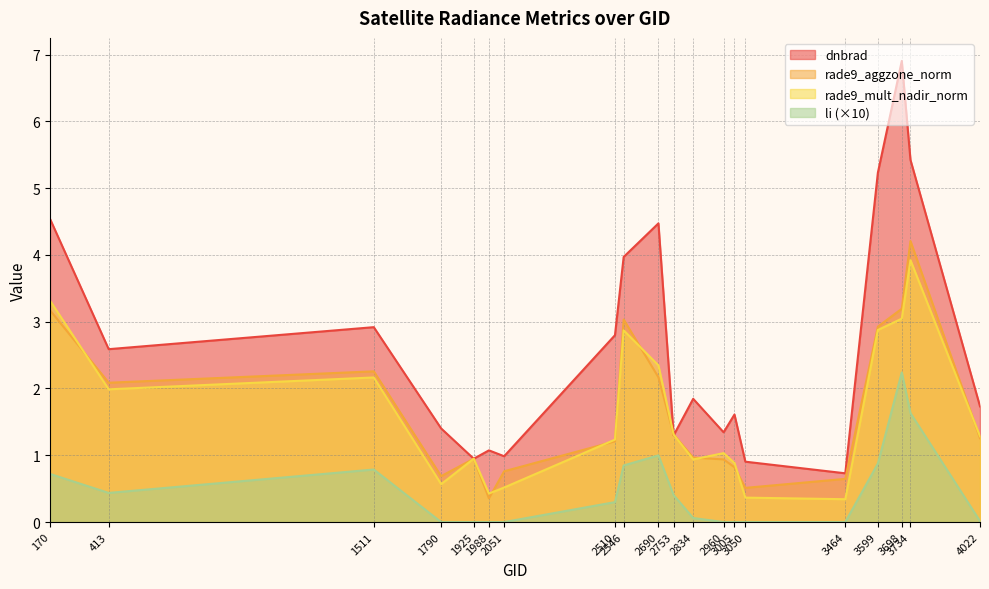

Reading left to right, what are all the values shown in this chart?

dnbrad: 170=4.5	413=2.6	1511=2.9	1790=1.4	1925=0.9	1988=1.1	2051=1.0	2510=2.8	2546=4.0	2690=4.5	2753=1.3	2834=1.8	2960=1.3	3005=1.6	3050=0.9	3464=0.7	3599=5.2	3698=6.9	3734=5.4	4022=1.7
rade9_aggzone_norm: 170=3.2	413=2.1	1511=2.3	1790=0.7	1925=0.9	1988=0.4	2051=0.8	2510=1.2	2546=3.0	2690=2.2	2753=1.3	2834=1.0	2960=0.9	3005=0.8	3050=0.5	3464=0.6	3599=2.9	3698=3.2	3734=4.2	4022=1.3
rade9_mult_nadir_norm: 170=3.3	413=2.0	1511=2.2	1790=0.6	1925=0.9	1988=0.4	2051=0.5	2510=1.2	2546=2.9	2690=2.3	2753=1.3	2834=0.9	2960=1.0	3005=0.9	3050=0.4	3464=0.3	3599=2.9	3698=3.0	3734=3.9	4022=1.3
li: 170=0.7	413=0.4	1511=0.8	1790=0.0	1925=0.0	1988=0.0	2051=0.0	2510=0.3	2546=0.8	2690=1.0	2753=0.4	2834=0.1	2960=0.0	3005=0.0	3050=0.0	3464=0.0	3599=0.9	3698=2.2	3734=1.6	4022=0.0